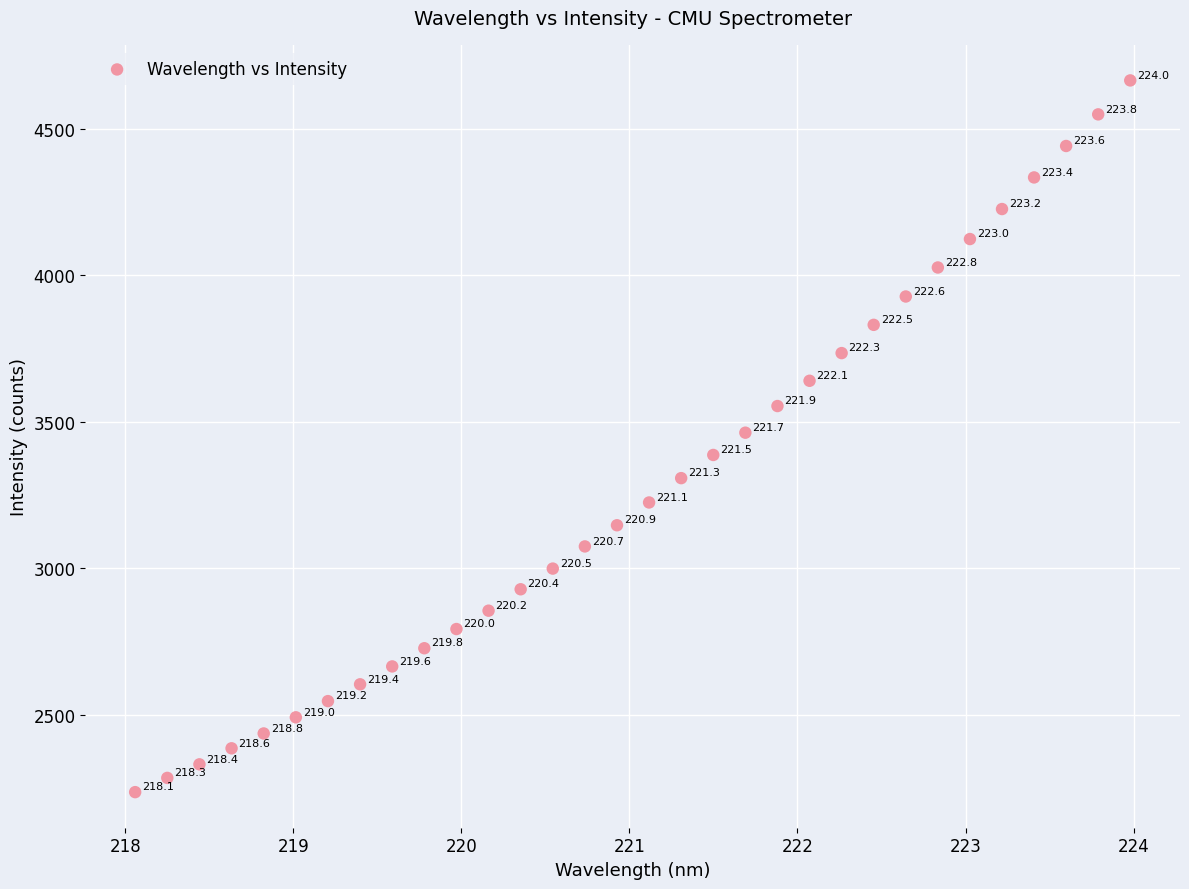

What is the range of X values (max minus min)?

5.9